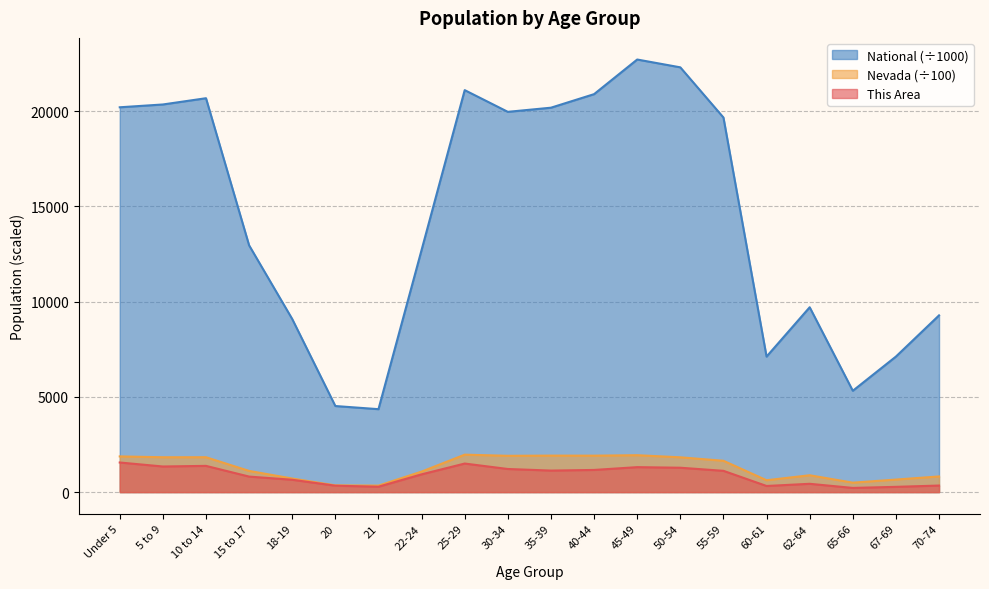

True or false: This Area has more than 1 interior local peaks.

True